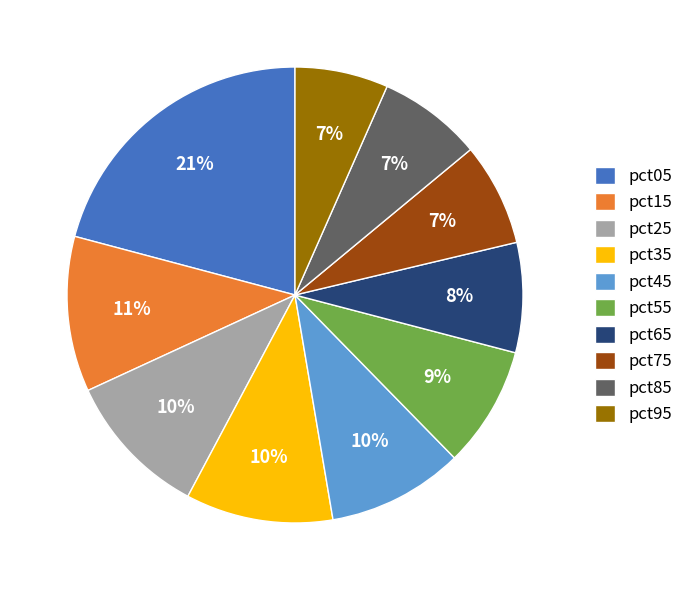

Combined, do pct95 and pct35 account for over 50%?

No